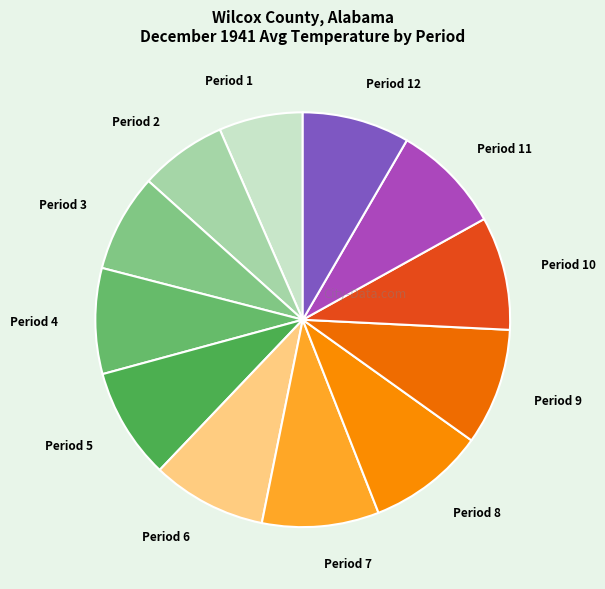

To the nearest percent, what is the difference between the largest and smallest slice percentages?

3%